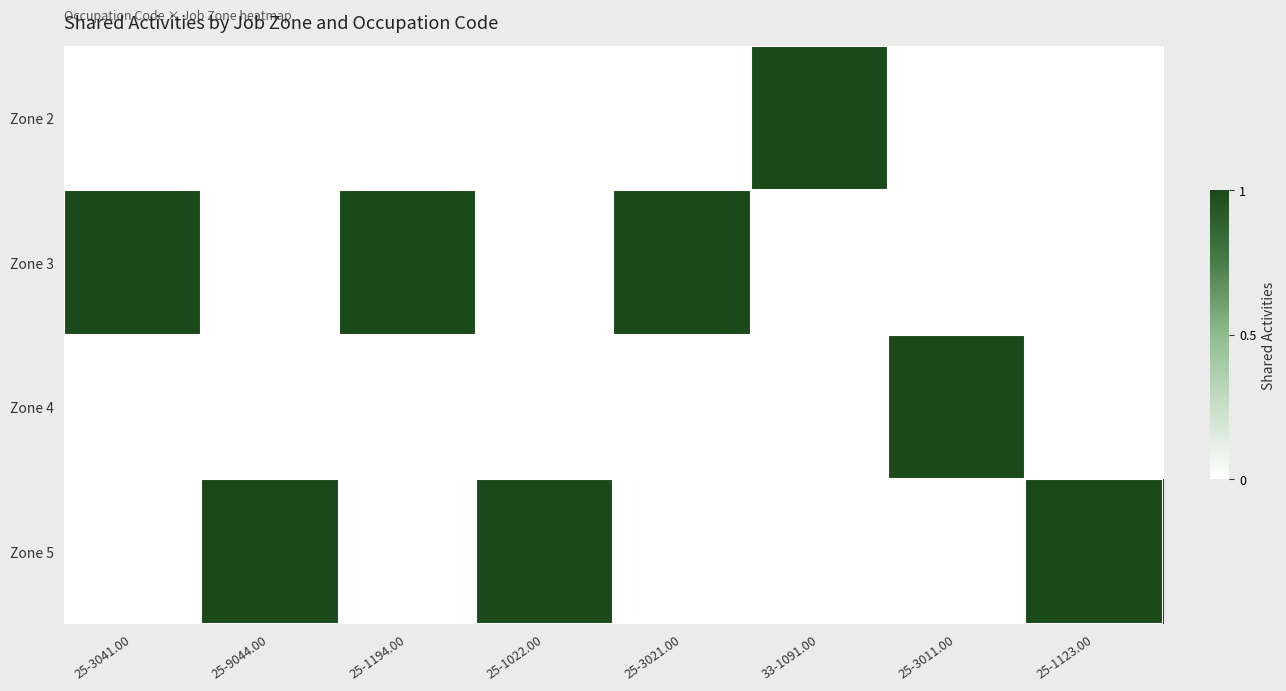

What is the maximum value shown in the chart?

1